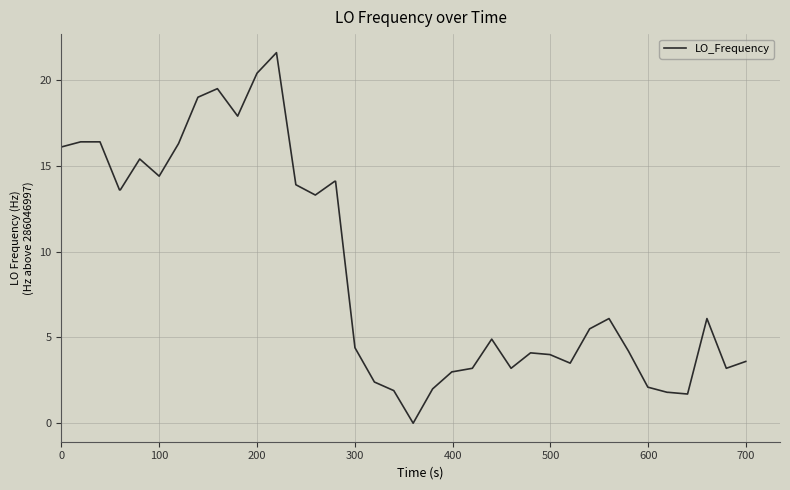

What is the maximum value shown in the chart?

21.6